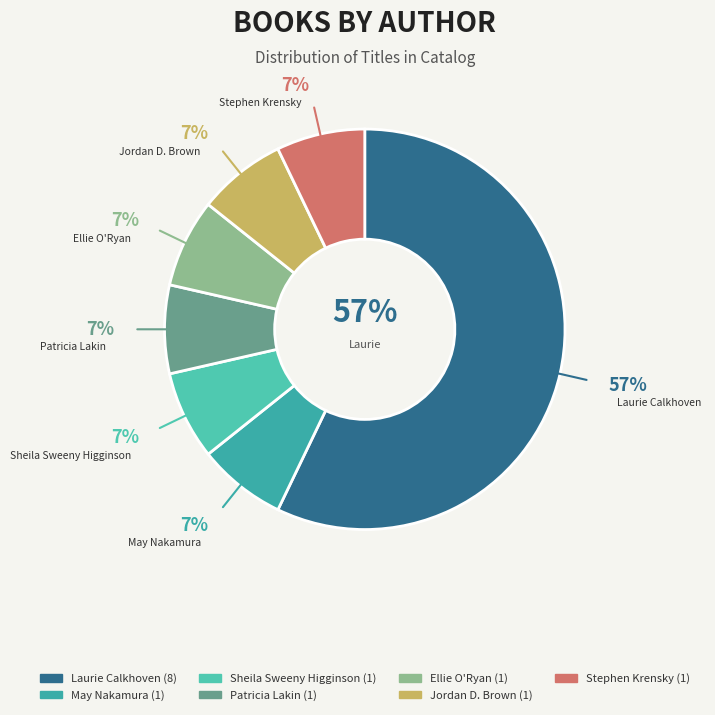

Does Laurie Calkhoven represent more than half of the total?

Yes